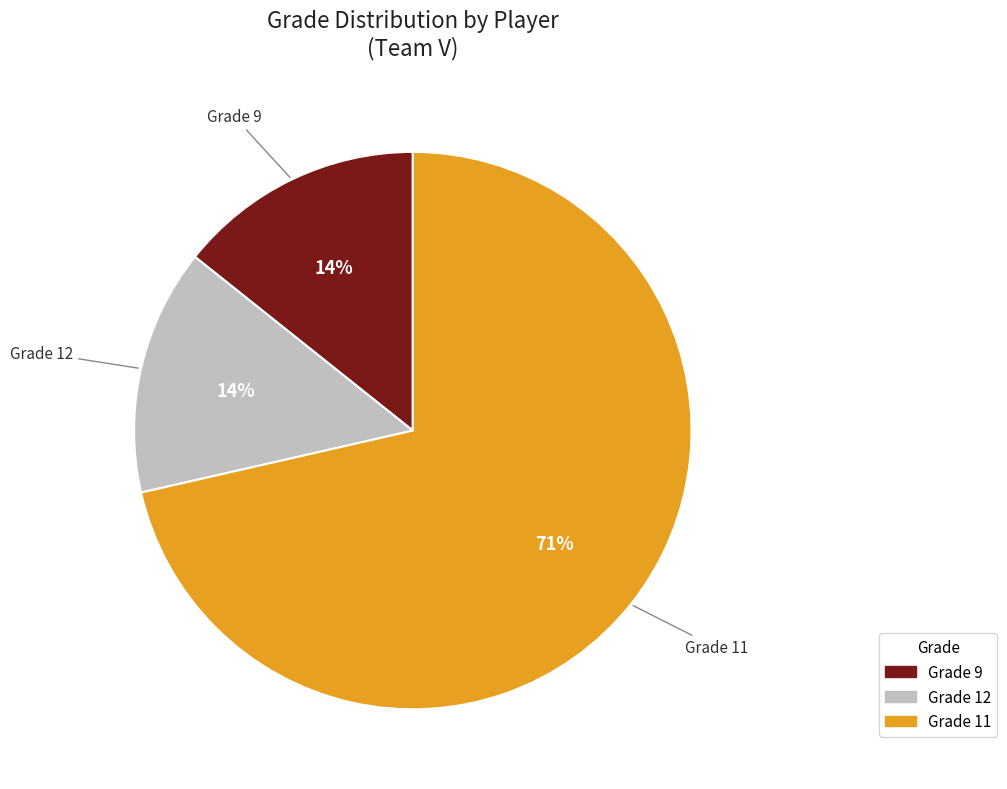

Is there any slice that represents more than half of the pie?

Yes